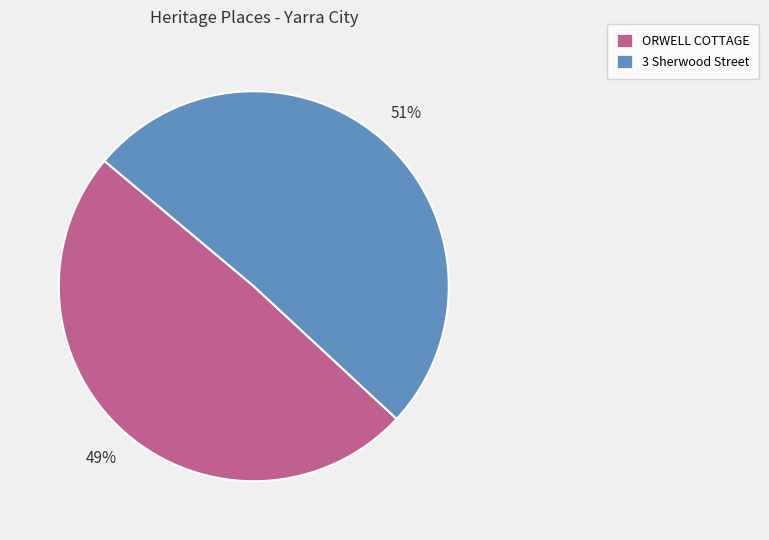

Is the sum of 3 Sherwood Street and ORWELL COTTAGE greater than half?

Yes